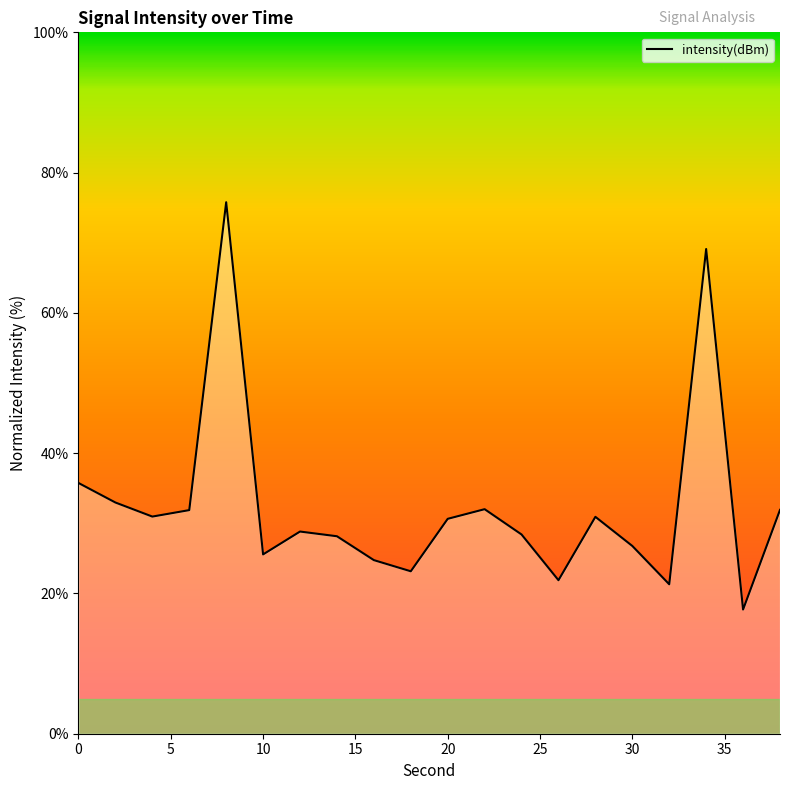

What is the difference between the maximum and minimum values?

58.1